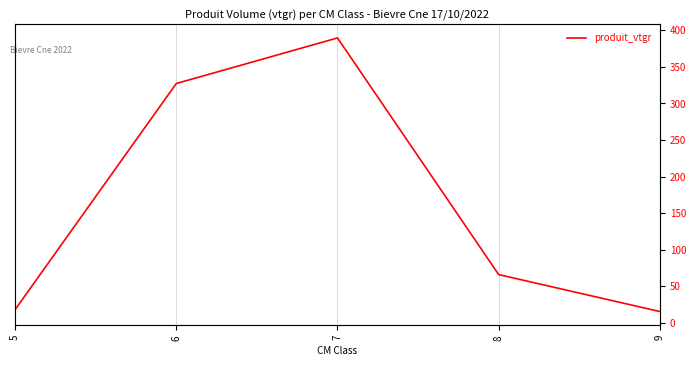

Is it true that the value at 8 is 66.0?

True